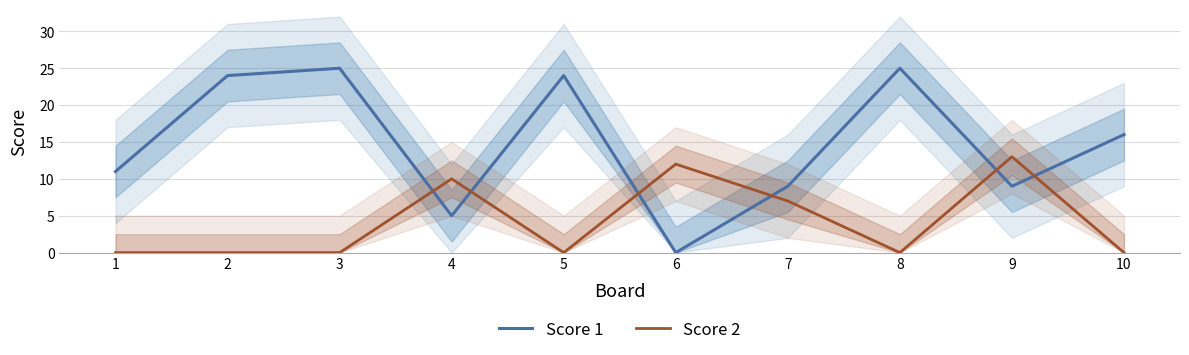

The Score 2 series shows 5 at 2. True or false?

False